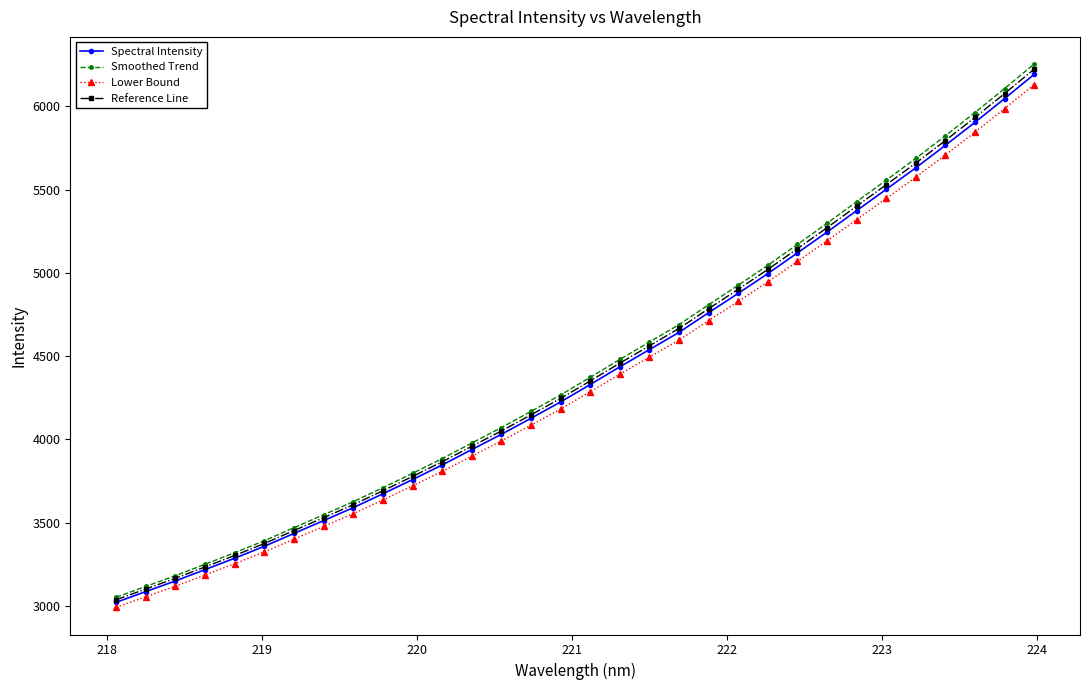

Which series has the widest spread of values?

Smoothed Trend